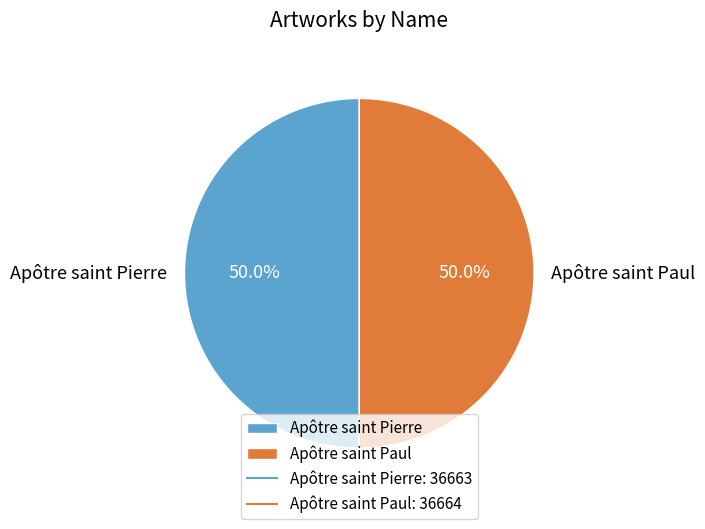

Approximately how many times larger is the value at Apôtre saint Pierre compared to Apôtre saint Paul?

1.0